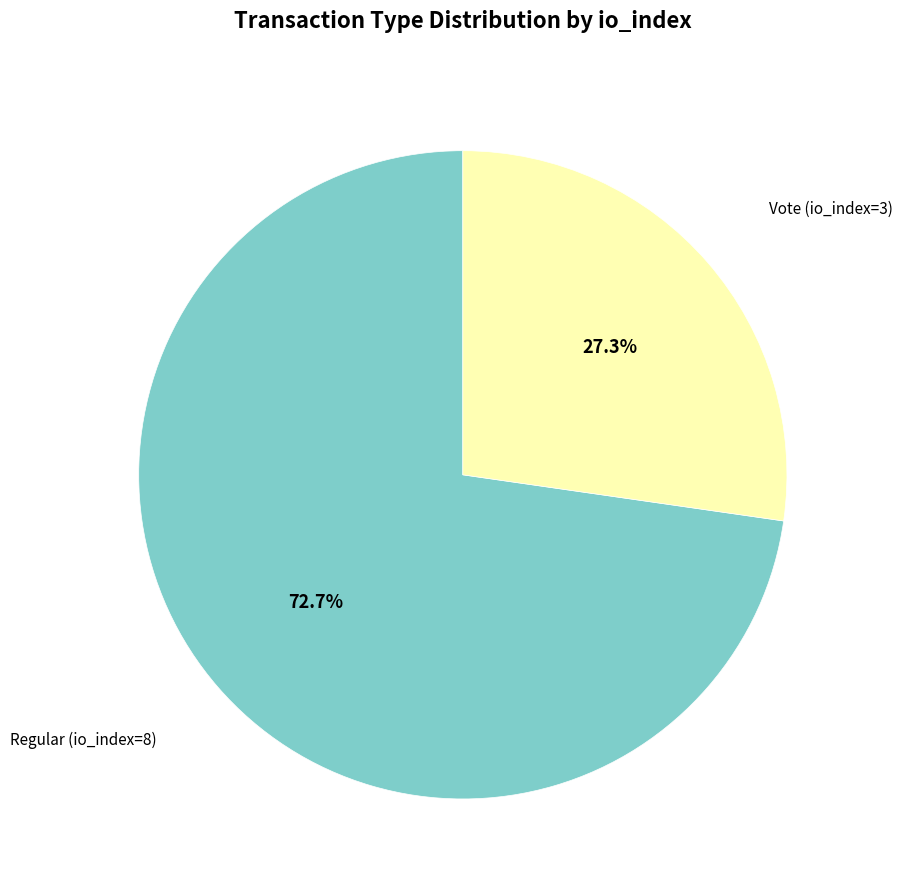

Does any single category account for the majority?

Yes